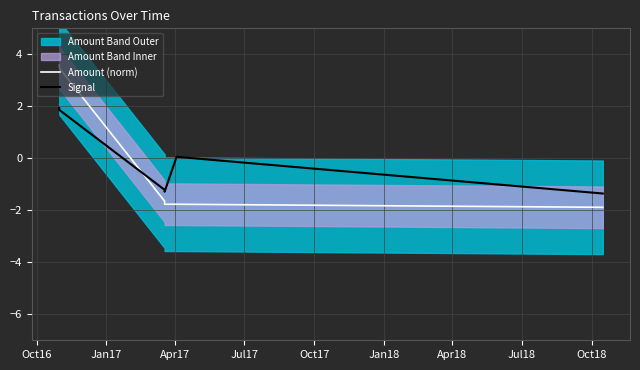

How many positive values does the Signal series have?

3